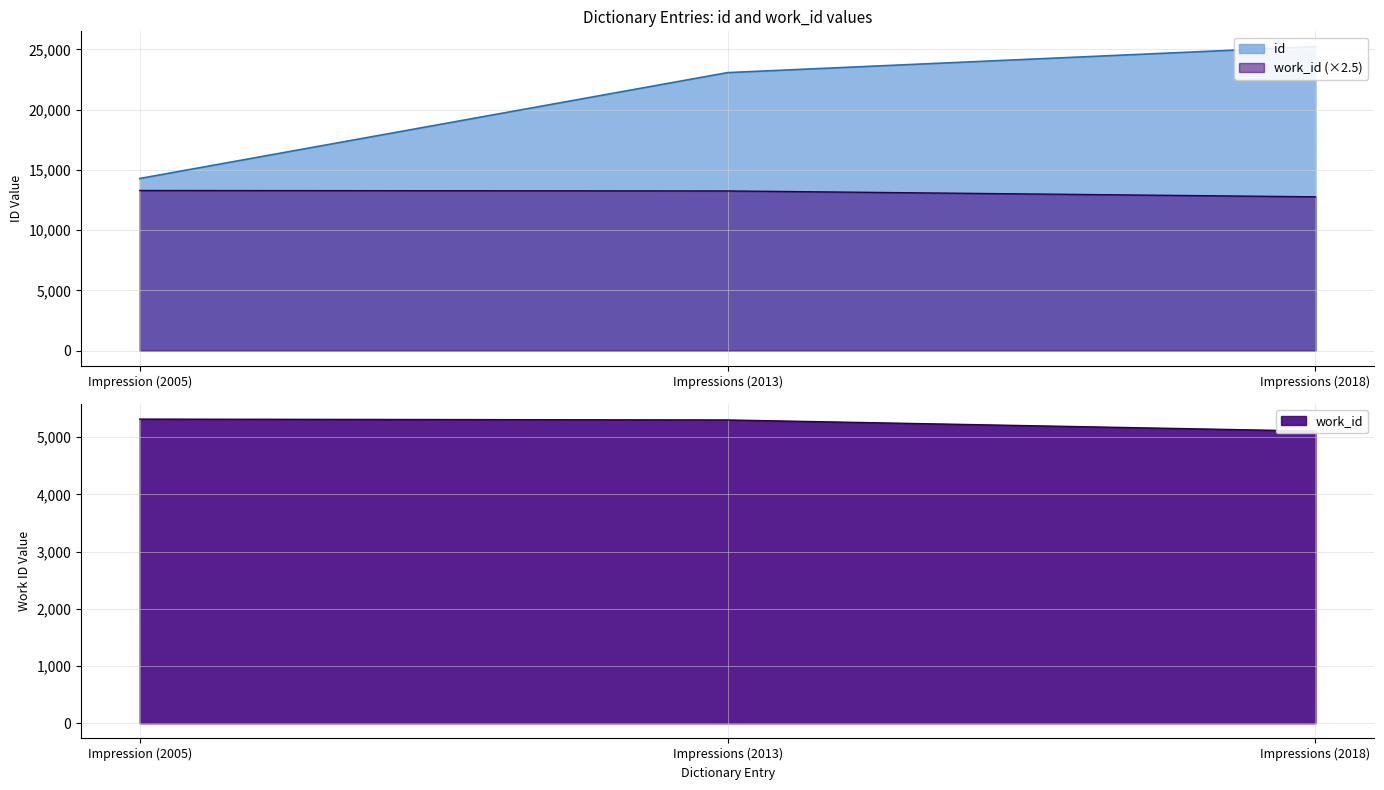

List the series in order of their overall mean, lowest first.

work_id, id